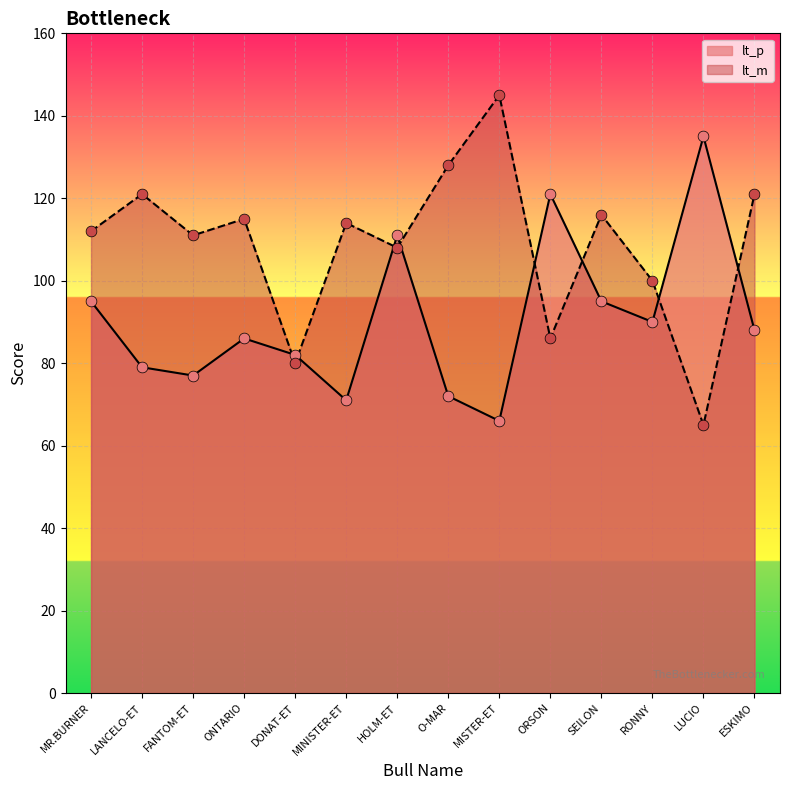

At how many categories does at least one series exceed 141?

1